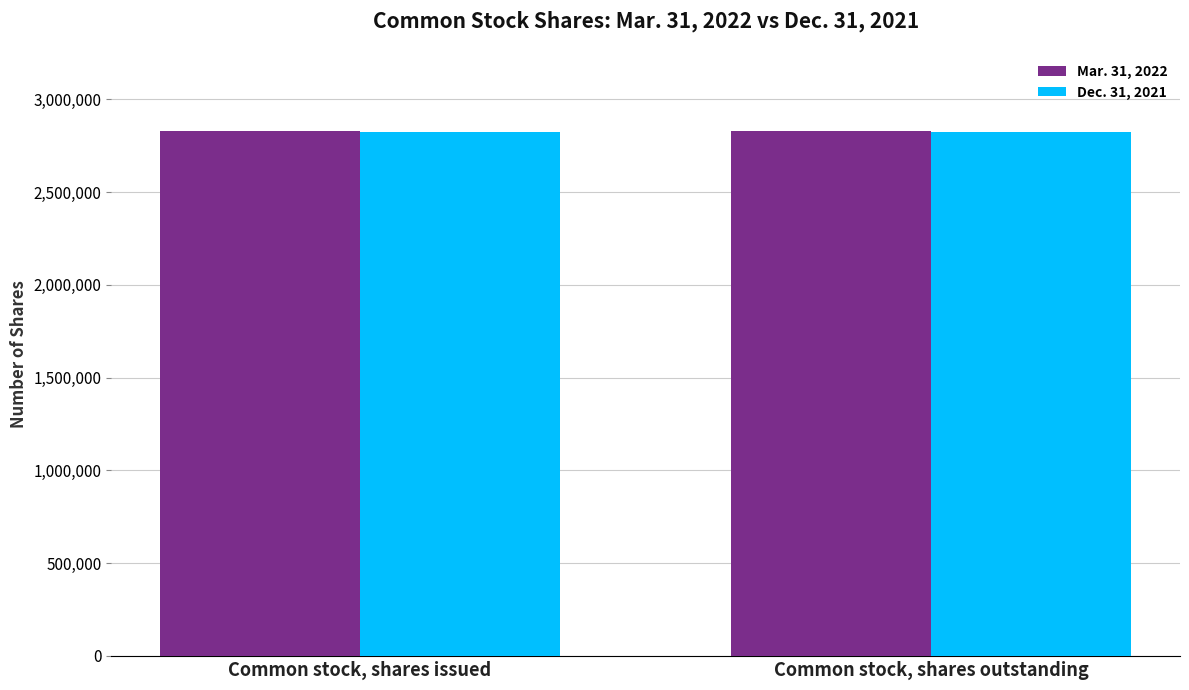

What is the total value across all series at Common stock, shares outstanding?

5654241